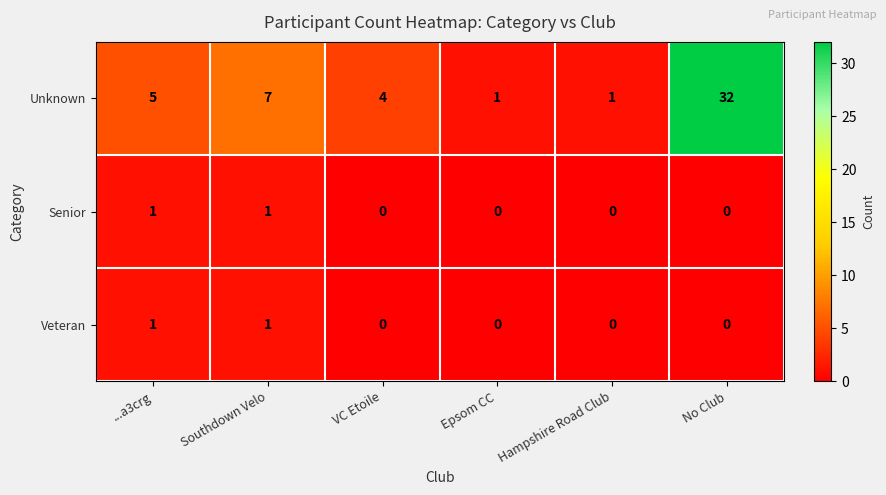

Which series has the widest spread of values?

Unknown